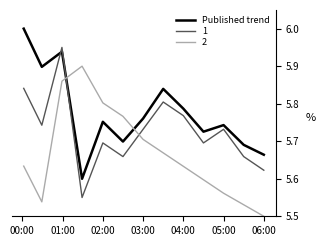

What is the difference between the maximum and minimum values in the Published trend series?

0.4